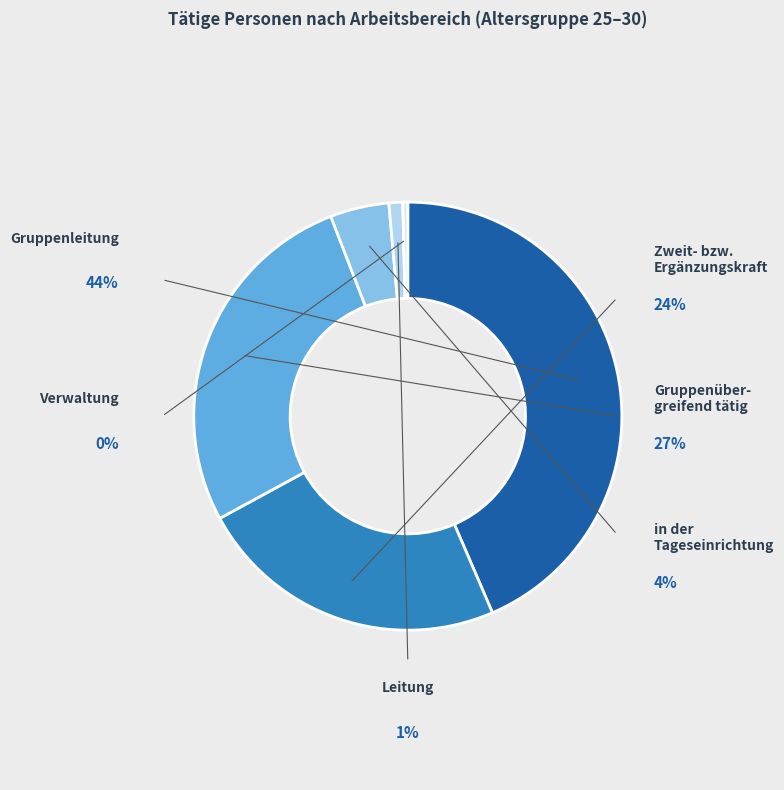

Between in der Tageseinrichtung and Gruppenübergreifend tätig, which is larger?

Gruppenübergreifend tätig